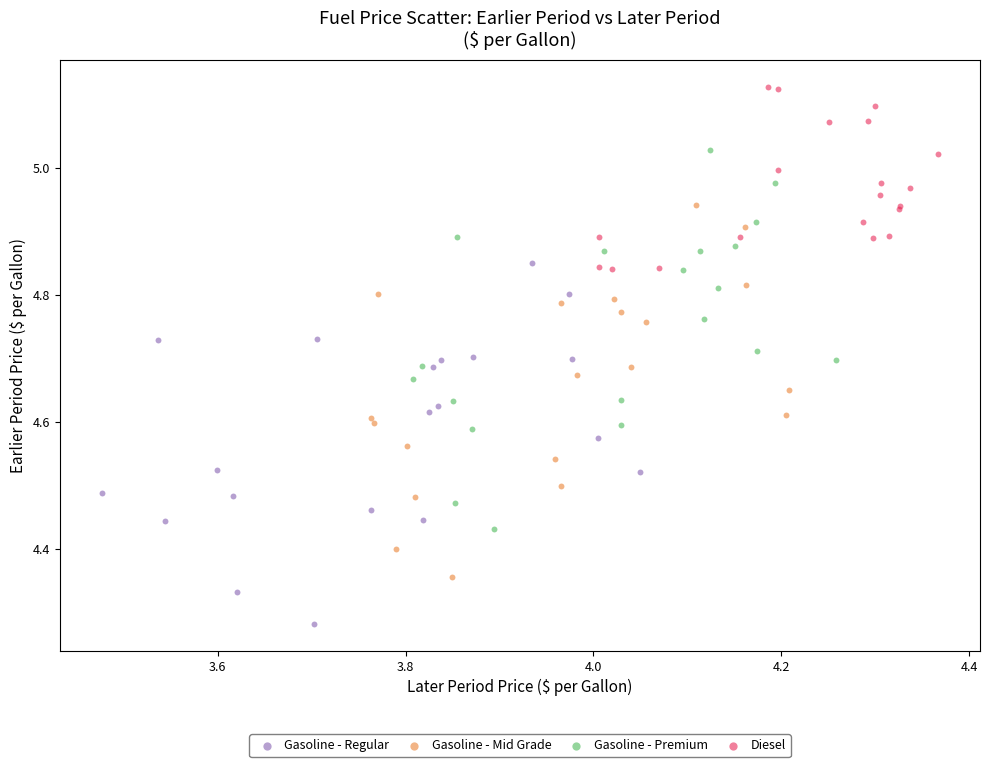

Which series contains the highest Y value?

Diesel